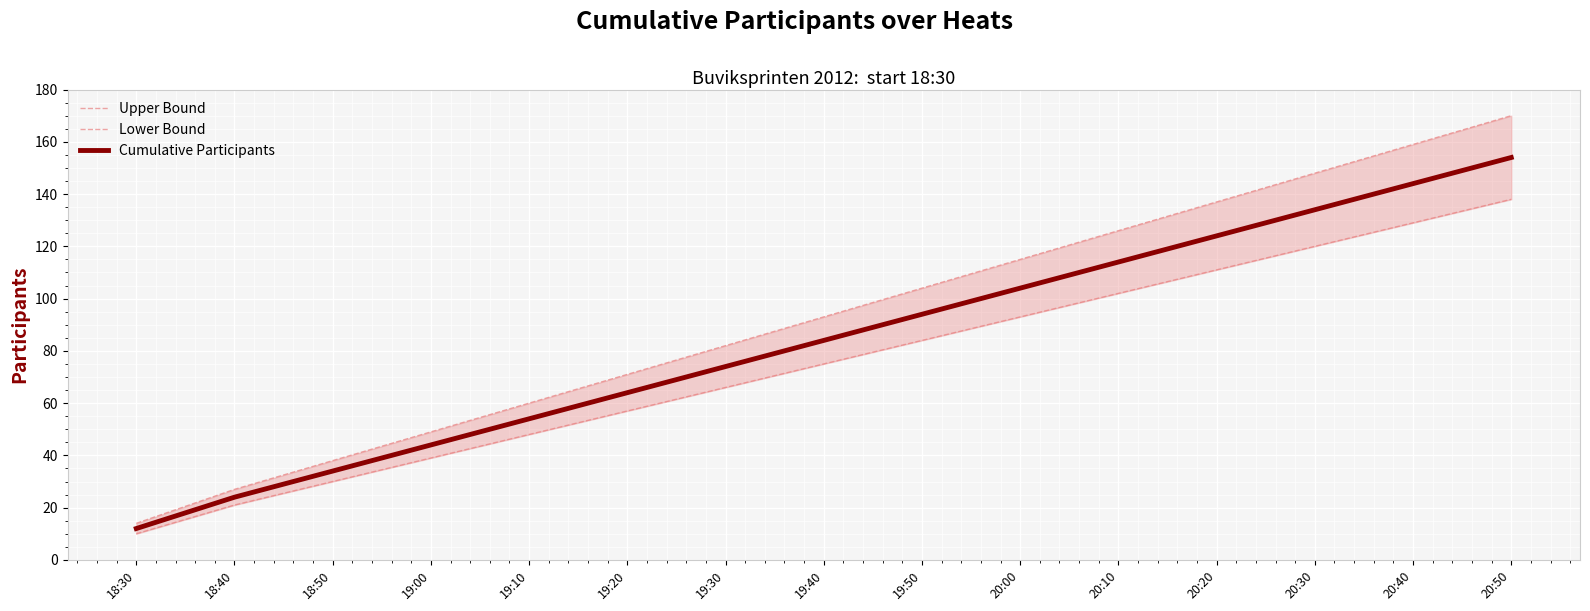

What is the average value of the Lower Bound series?

75